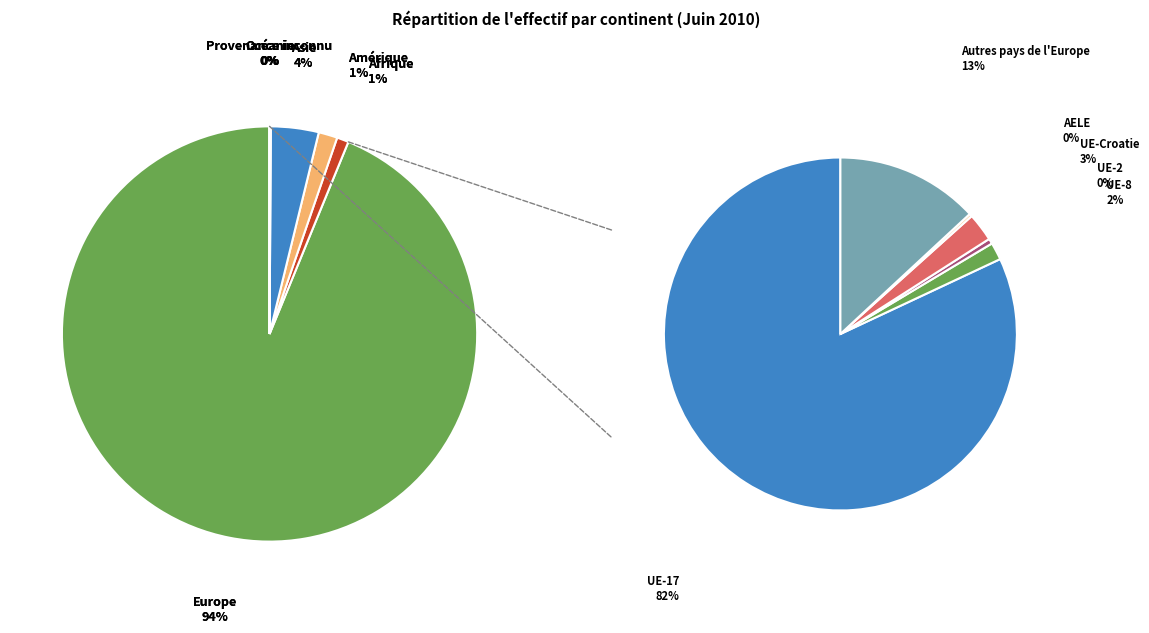

To the nearest percent, what portion does Amérique represent?

1%